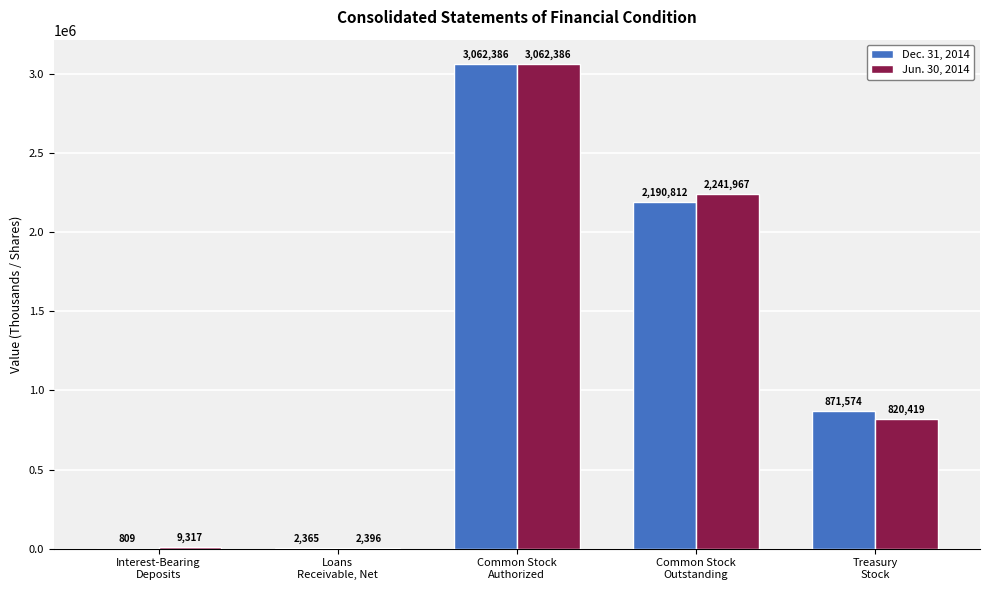

At which category is the sum across all series the highest?

Common Stock
Authorized